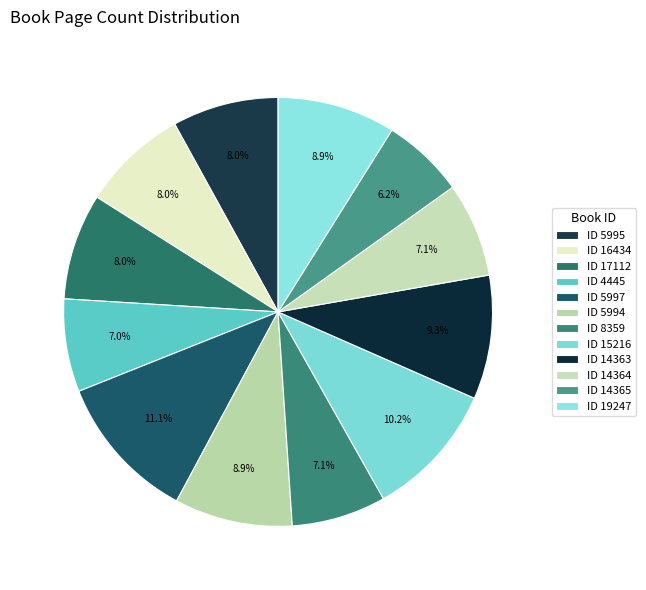

Is there any slice that represents more than half of the pie?

No